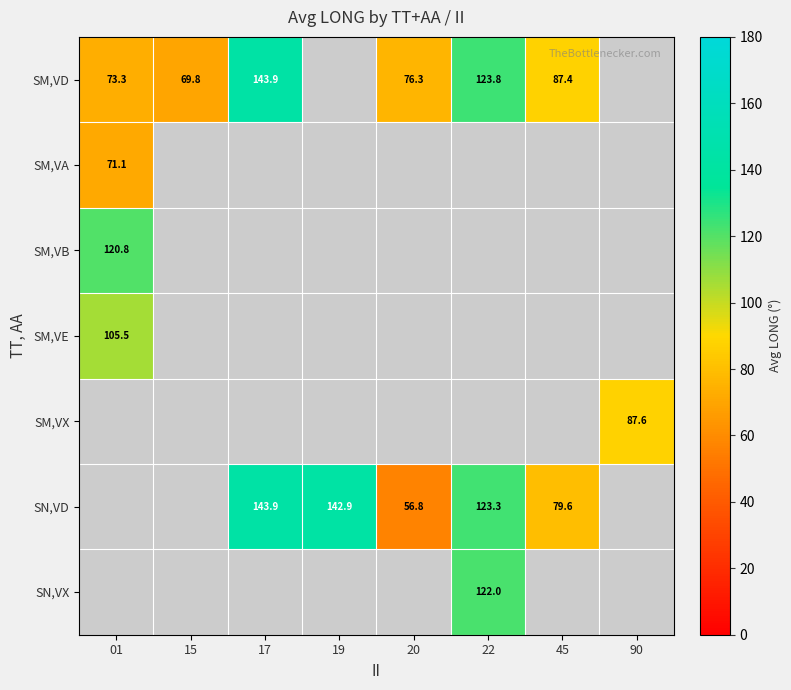

Between 15 and 45, which is larger?

45